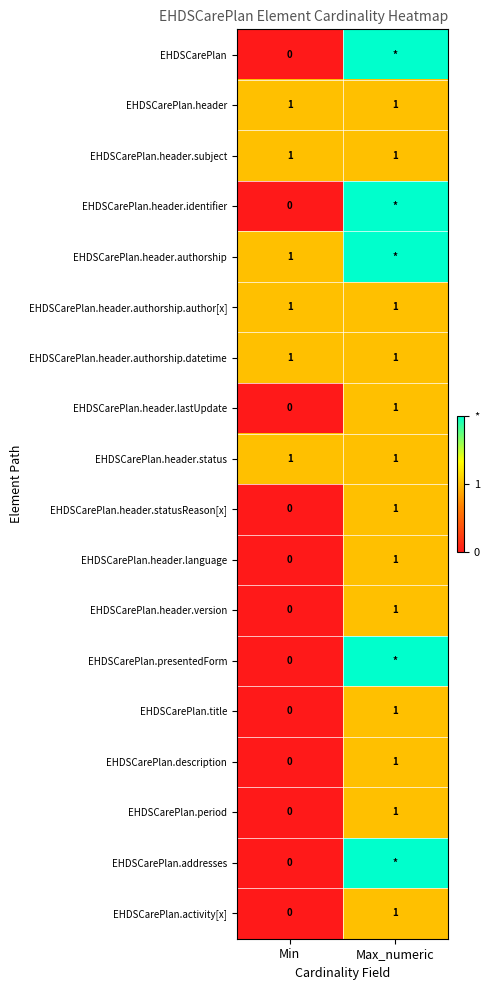

Rank the categories by EHDSCarePlan.activity[x] value from lowest to highest.

Min, Max_numeric